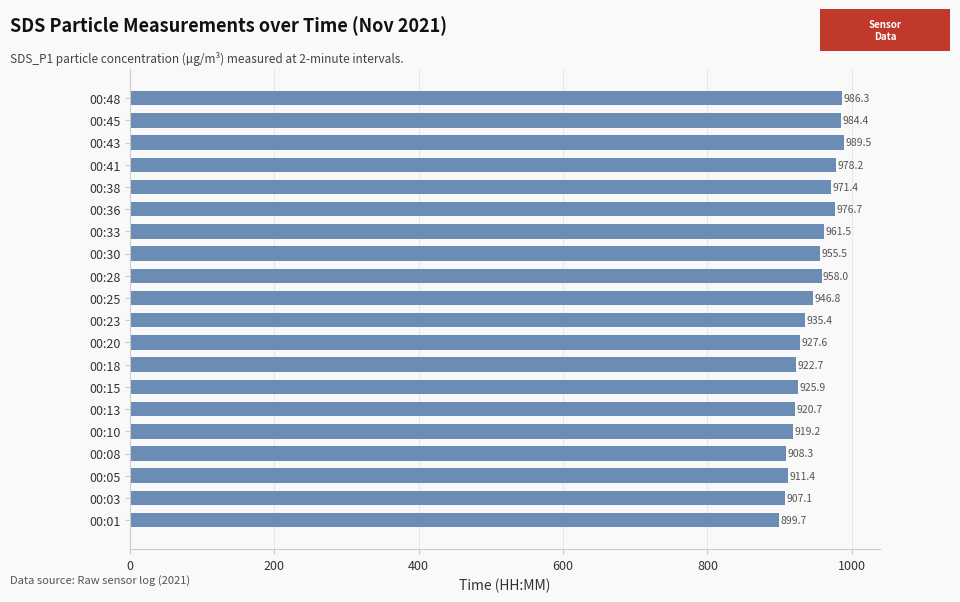

What is the ratio of the value at 00:28 to the value at 00:48?

1.0